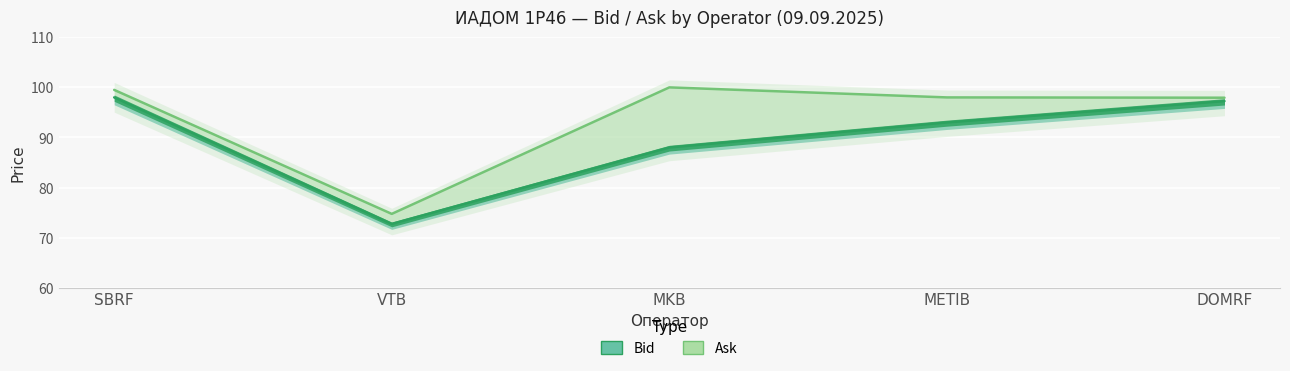

Which has a higher value, METIB or VTB?

METIB